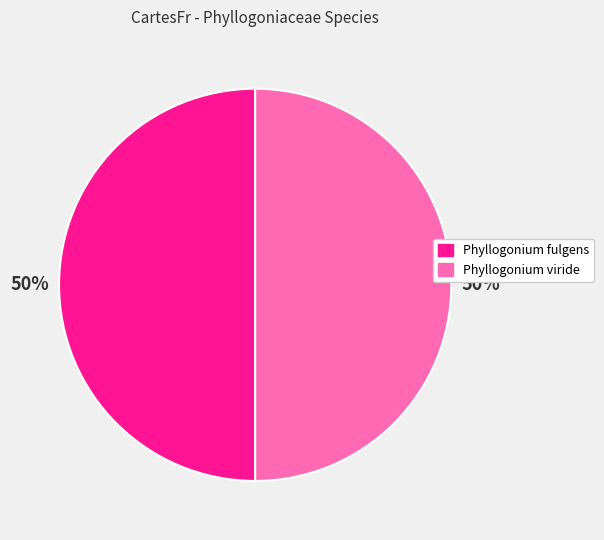

Combined, do Phyllogonium fulgens and Phyllogonium viride account for over 50%?

Yes